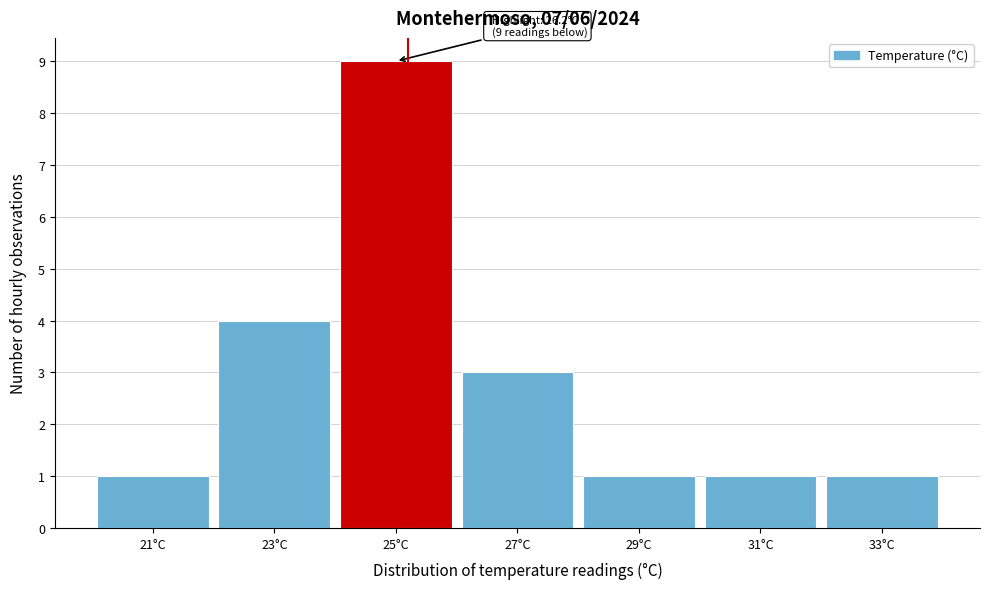

Reading left to right, list all the values displayed in this chart.

21°C=1	23°C=4	25°C=9	27°C=3	29°C=1	31°C=1	33°C=1